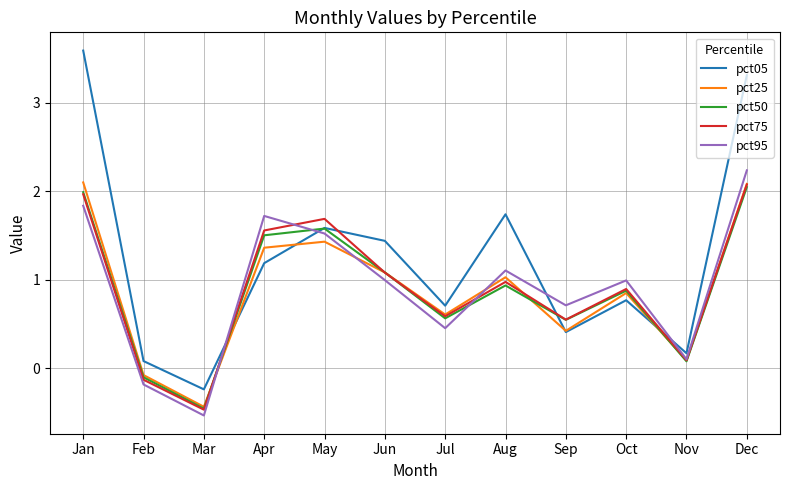

Which series has the largest range (max minus min)?

pct05